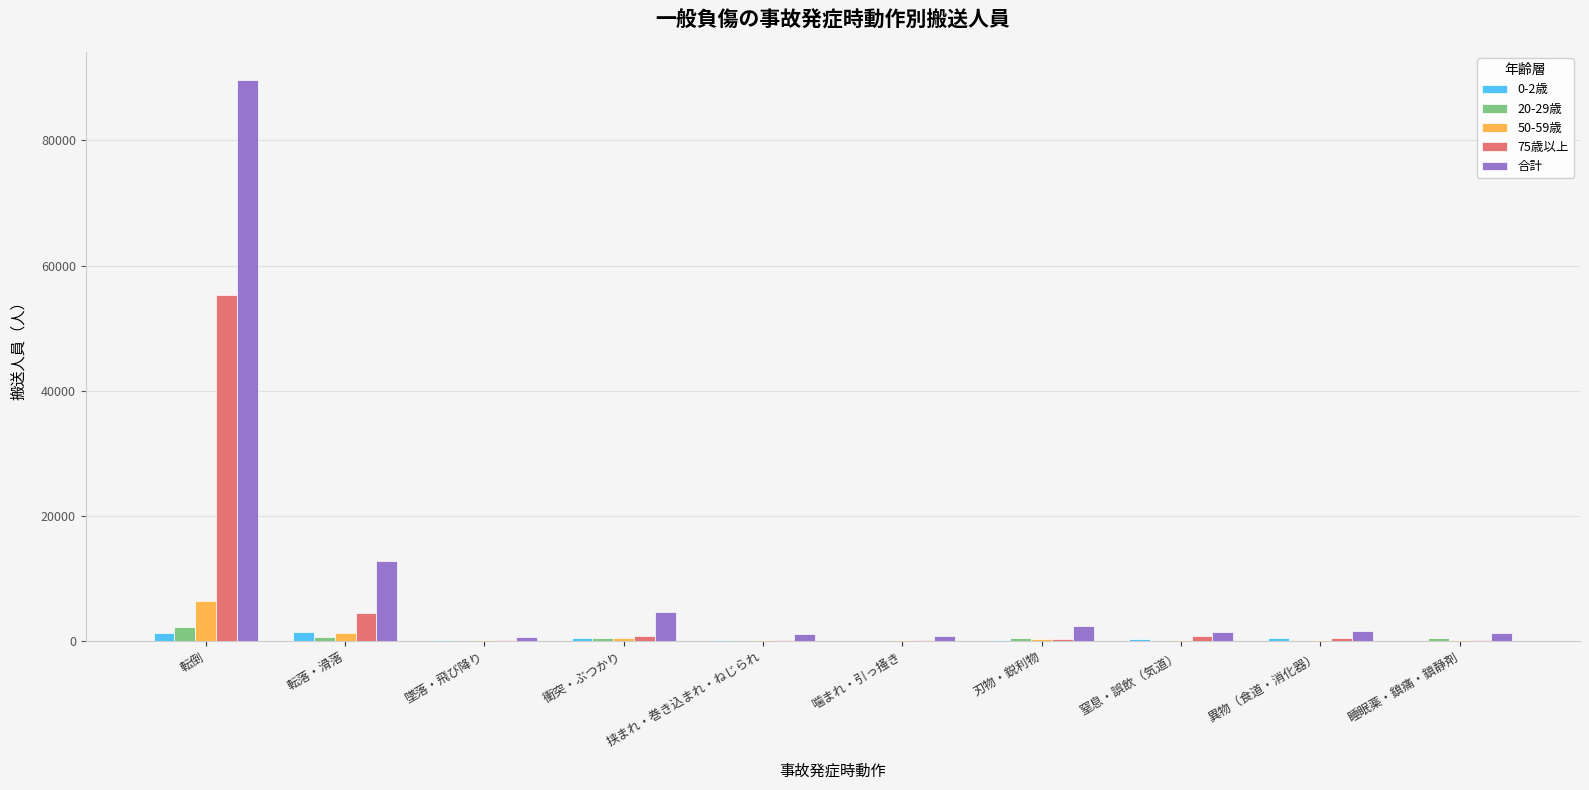

What is the sum of all 75歳以上 values?

62675